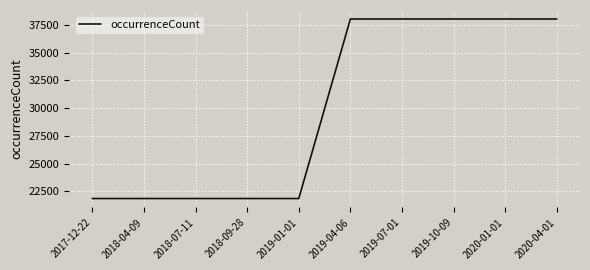

True or false: the data shows 21847 at 2018-09-28.

True